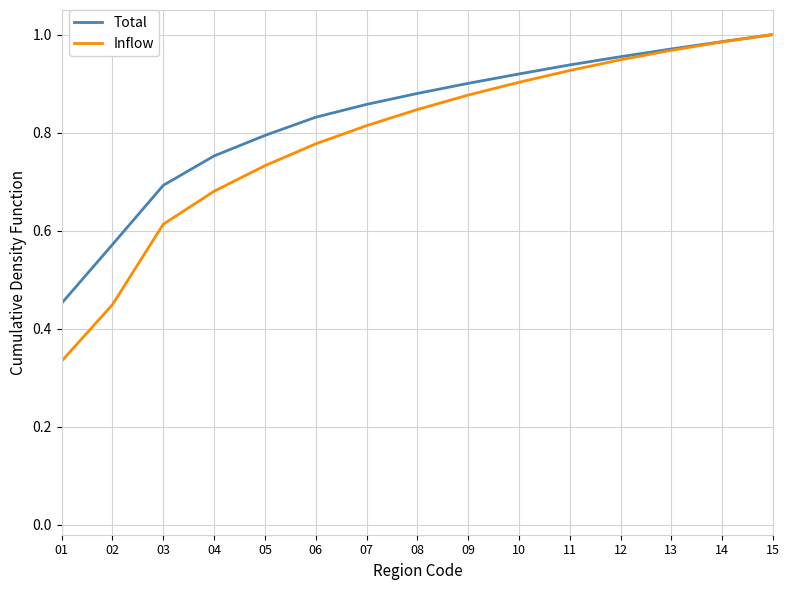

Which series has the largest total across all categories?

Total